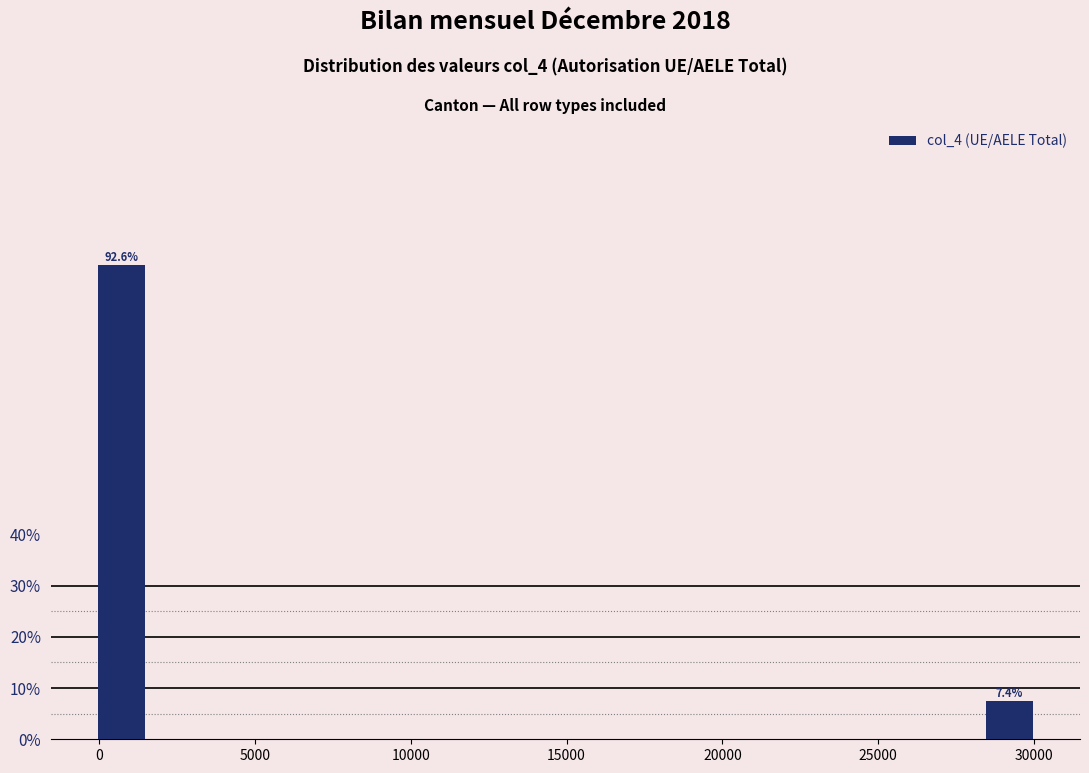

Read against the x-axis, roughly where is the centre of the tallest bar?

500